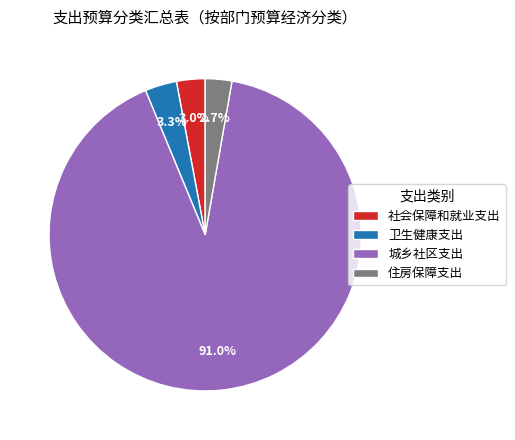

Between 城乡社区支出 and 住房保障支出, which is larger?

城乡社区支出